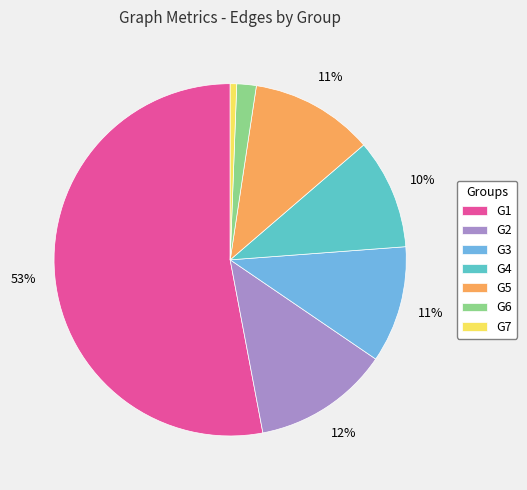

To the nearest percent, what percentage of the pie is G7?

1%